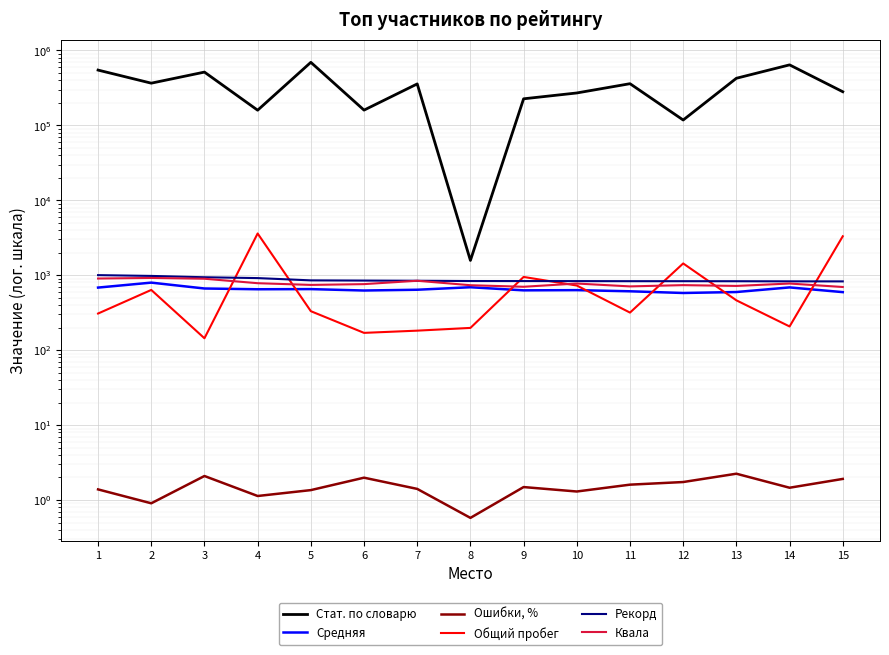

At how many categories does at least one series exceed 231649?

10